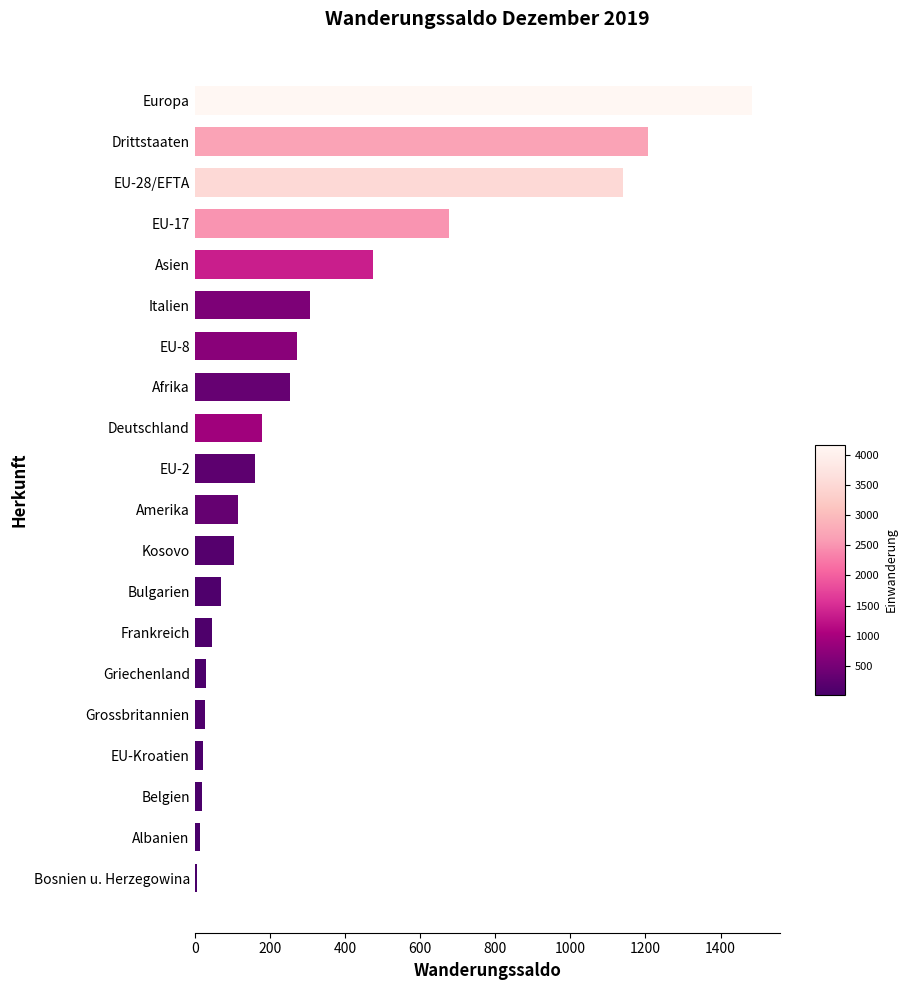

What is the change in value from Bulgarien to EU-28/EFTA?

+1072